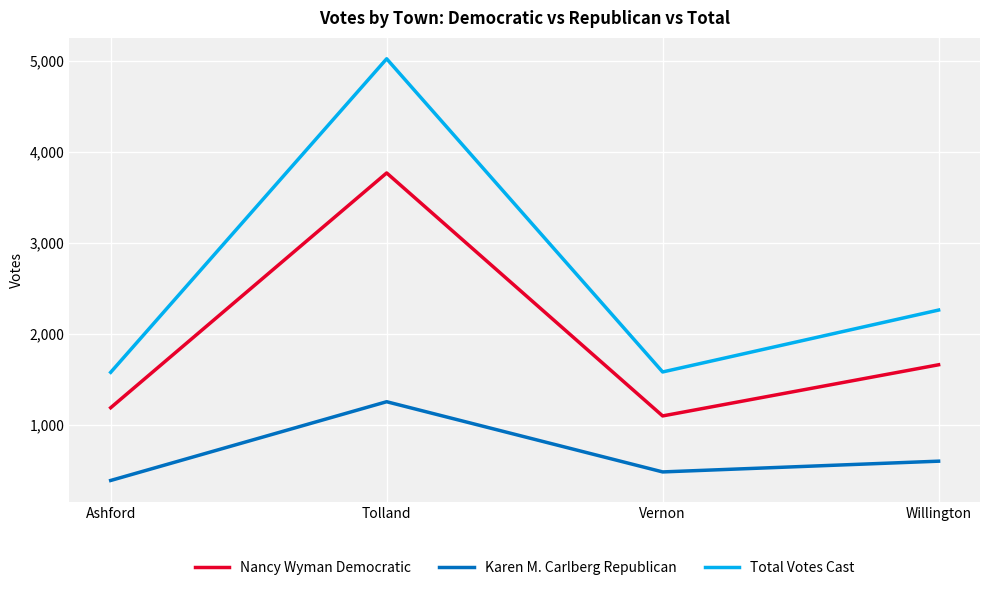

In Total Votes Cast, how many points are lower than both neighbors (excluding endpoints)?

1